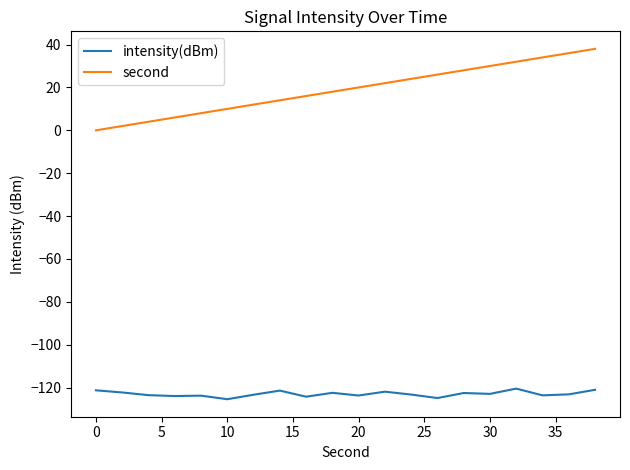

Rank the series by their maximum value, from lowest to highest.

intensity(dBm), second